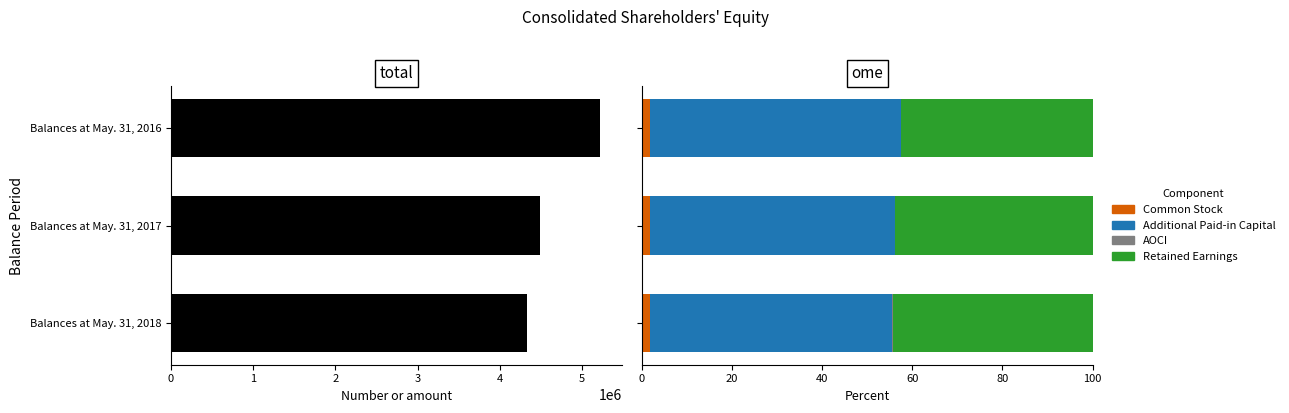

How many values in the Retained Earnings series exceed 43?

2